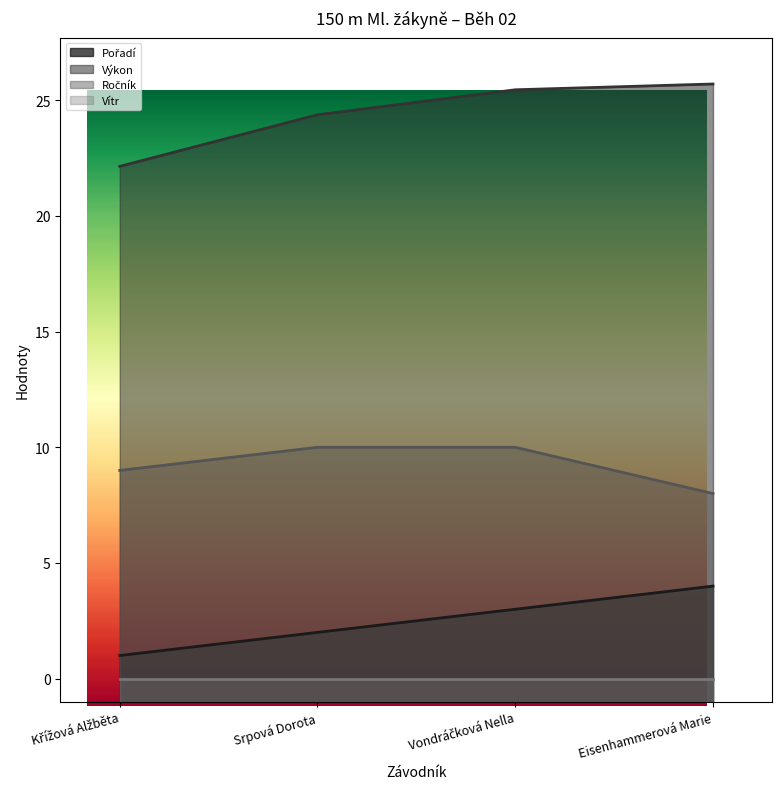

Count the Pořadí values in the range 2 to 4.

3